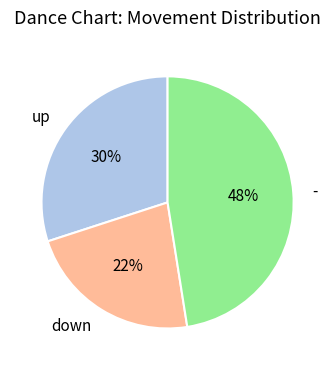

To the nearest percent, what percentage of the pie is up?

30%